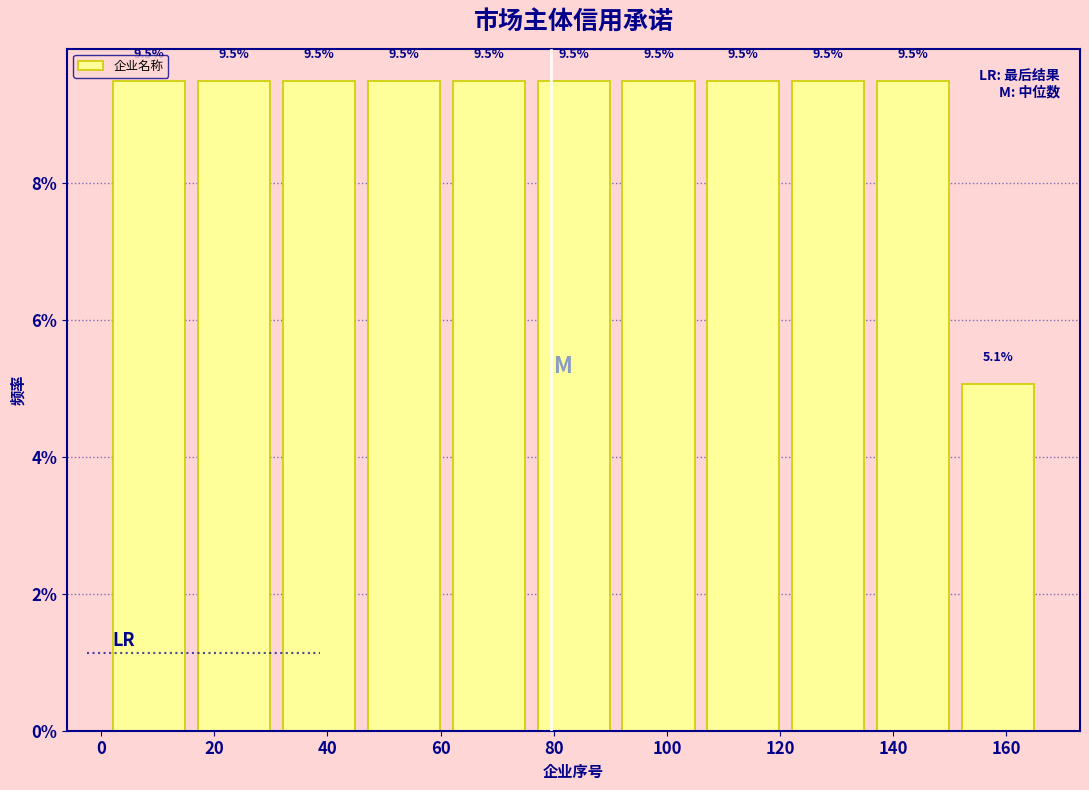

Reading left to right, list every bar in this chart as the range it spans on the x-axis followed by its height. The bar edges are not printed on the chart, so give them approximately, as read against the axis.

1 to 16: 9.5
16 to 31: 9.5
31 to 46: 9.5
46 to 61: 9.5
61 to 76: 9.5
76 to 91: 9.5
91 to 106: 9.5
106 to 121: 9.5
121 to 136: 9.5
136 to 151: 9.5
151 to 166: 5.1